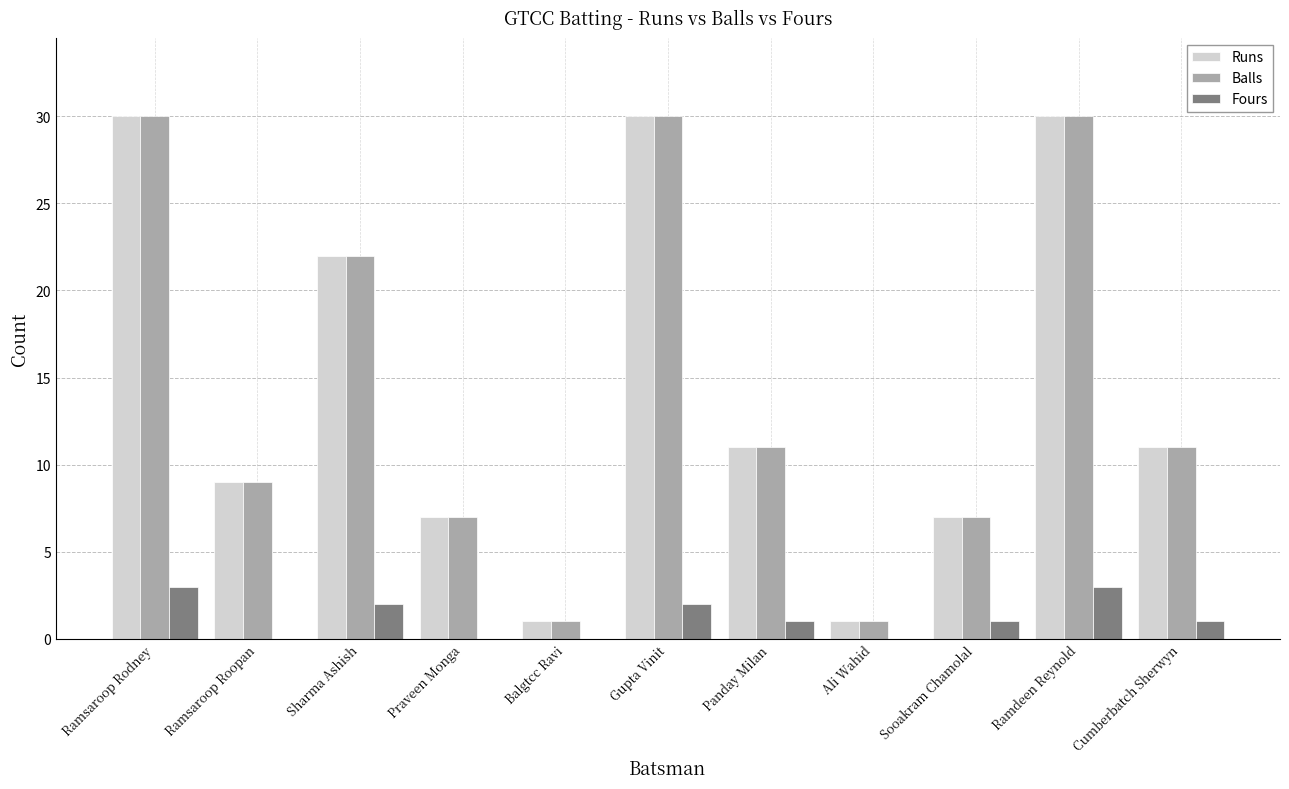

The value of Balls at Gupta Vinit is 44. True or false?

False